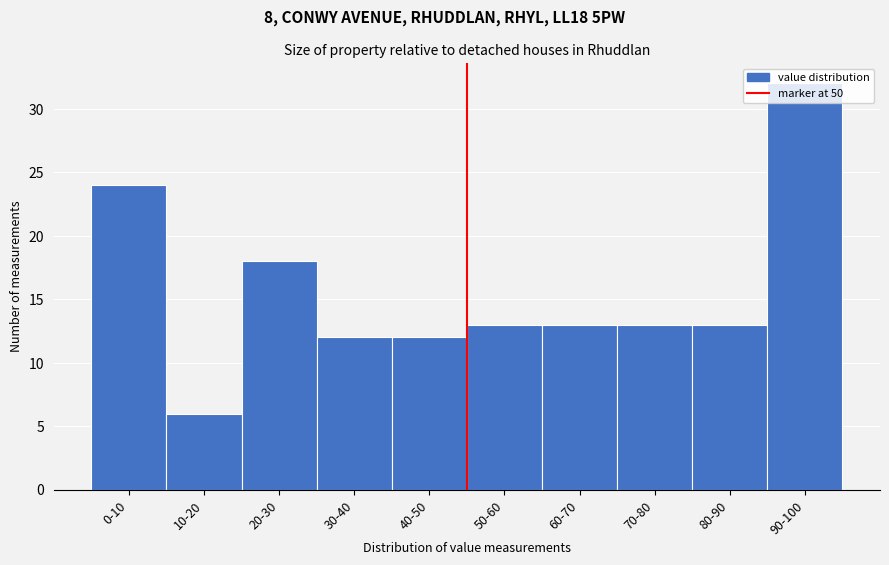

What is the sum of the values at 40-50 and 90-100?

44